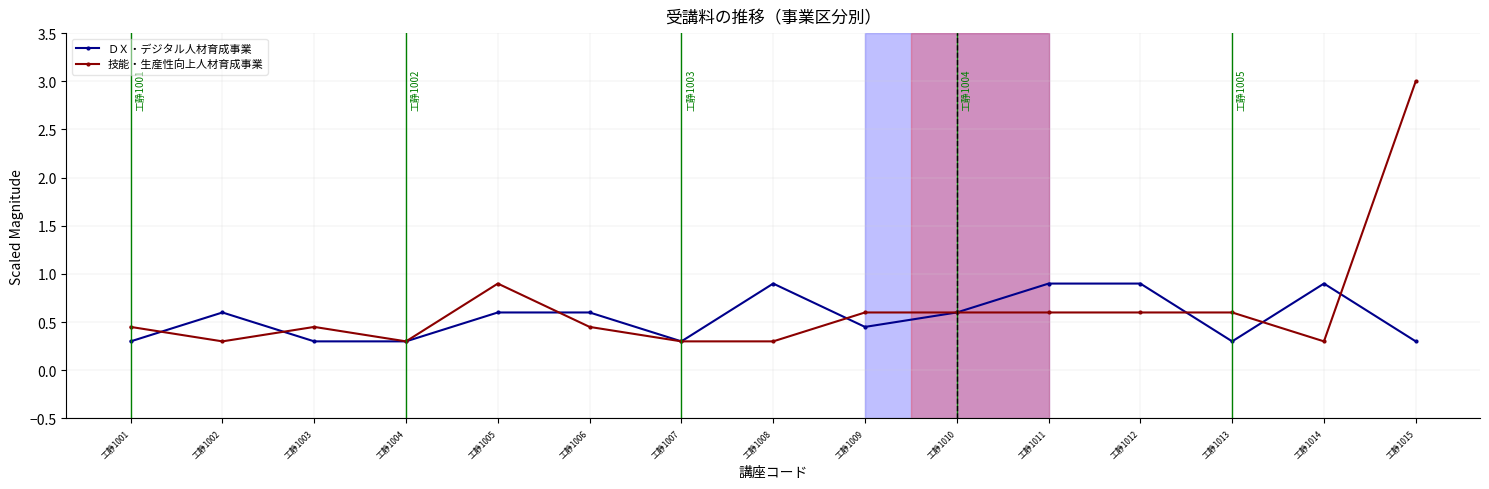

What is the difference between the 技能・生産性向上人材育成事業 values at 工静1009 and 工静1002?

0.3